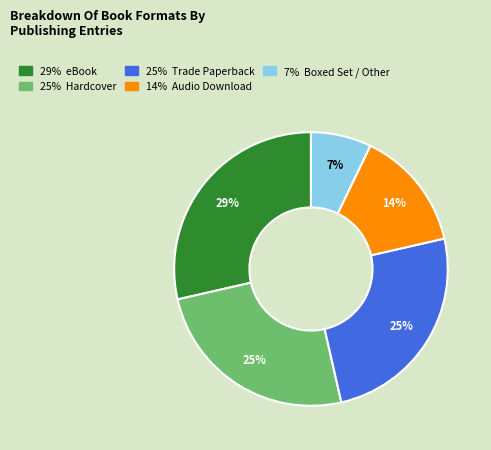

To the nearest percent, what is the average slice percentage?

20%